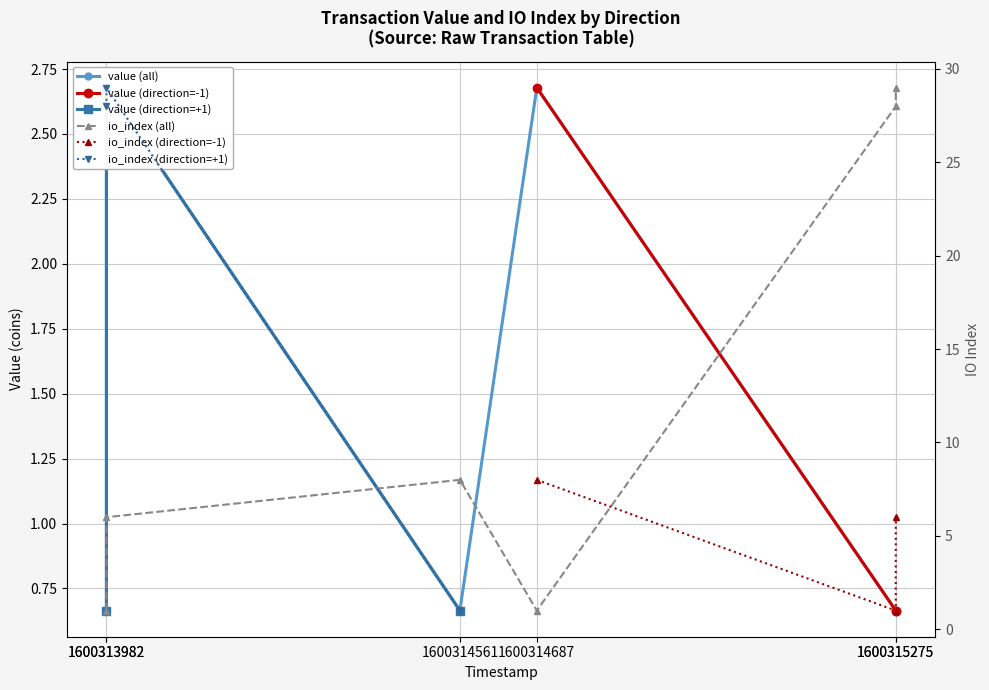

What is the smallest value displayed?

1